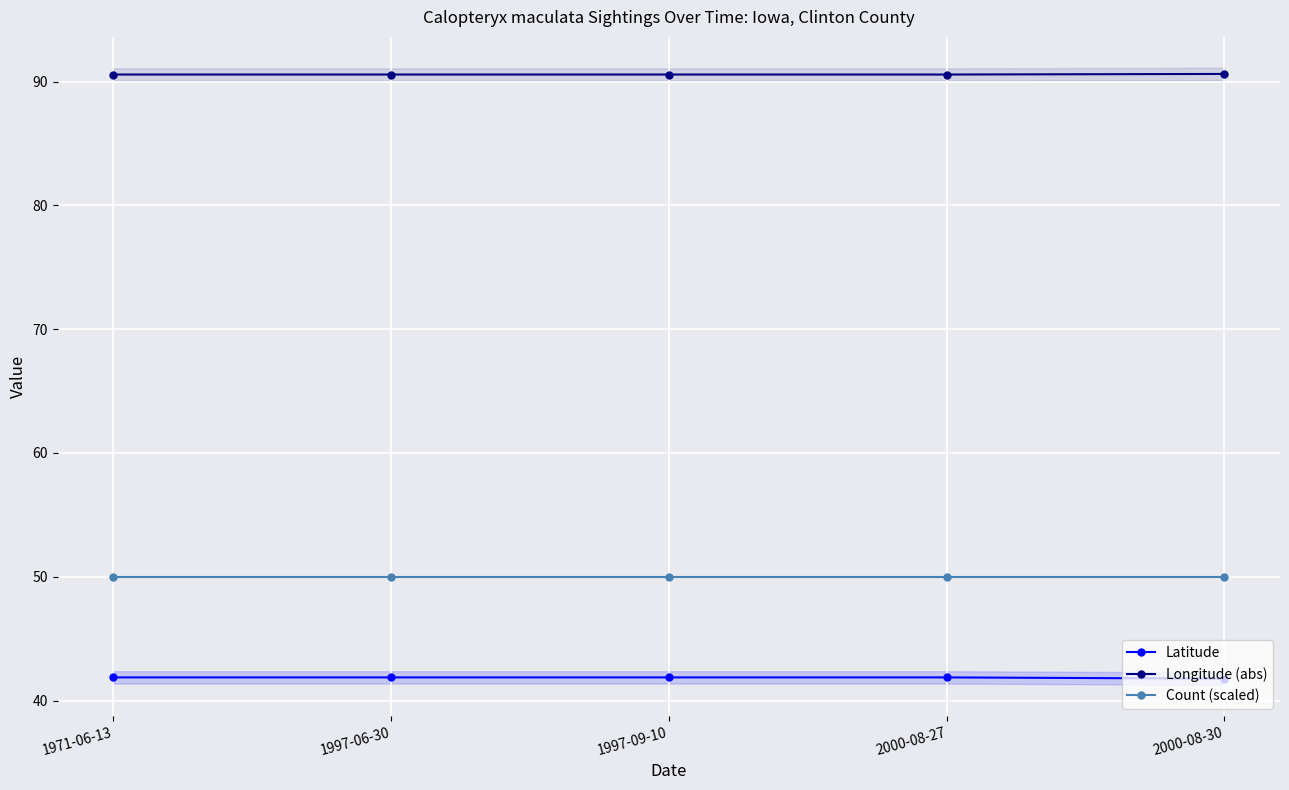

Rank the series by their maximum value, from highest to lowest.

Longitude (abs), Count (scaled), Latitude